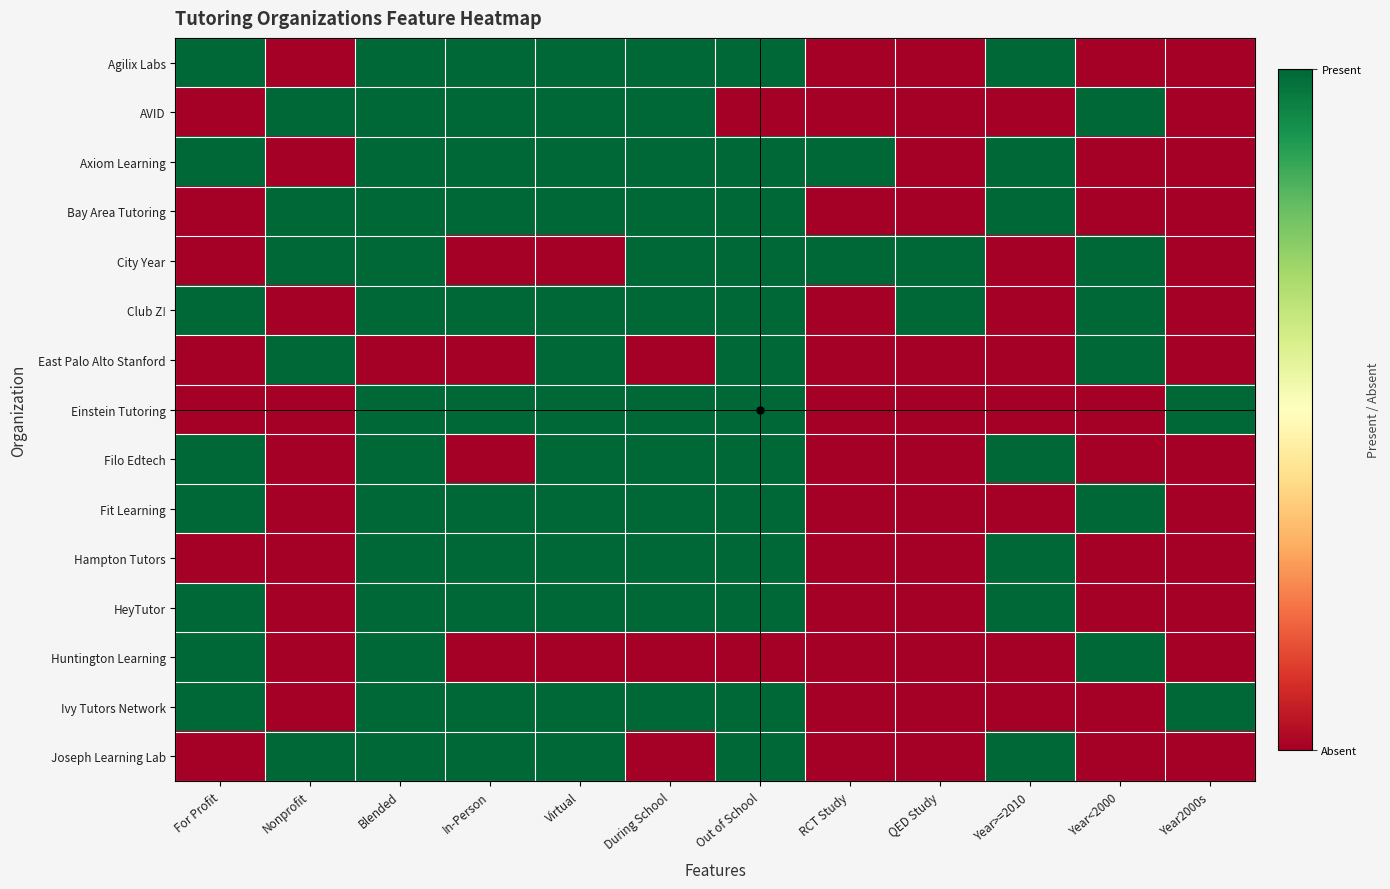

Count the number of data series in this chart.

15